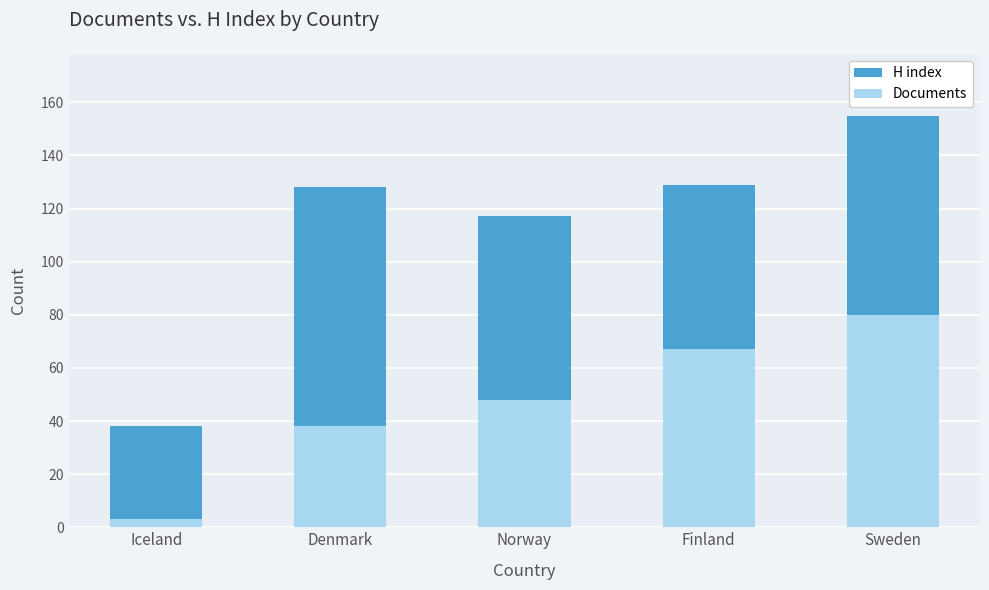

At which label does Documents first exceed 48?

Finland